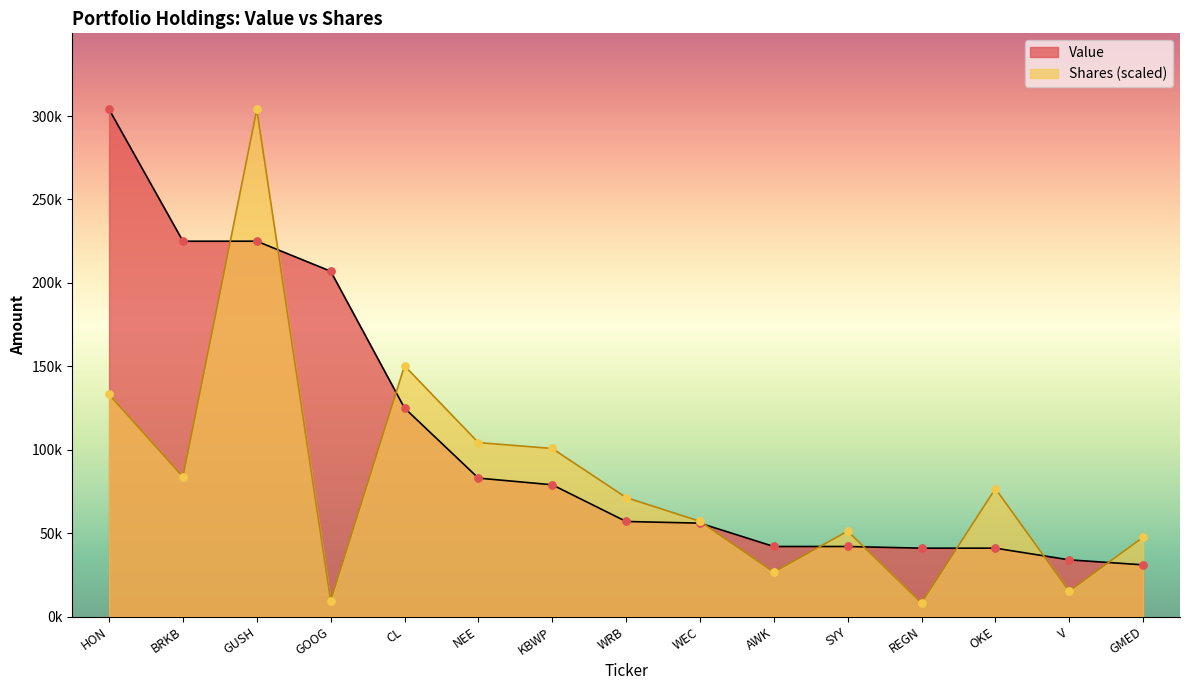

Which series has the largest total across all categories?

Value